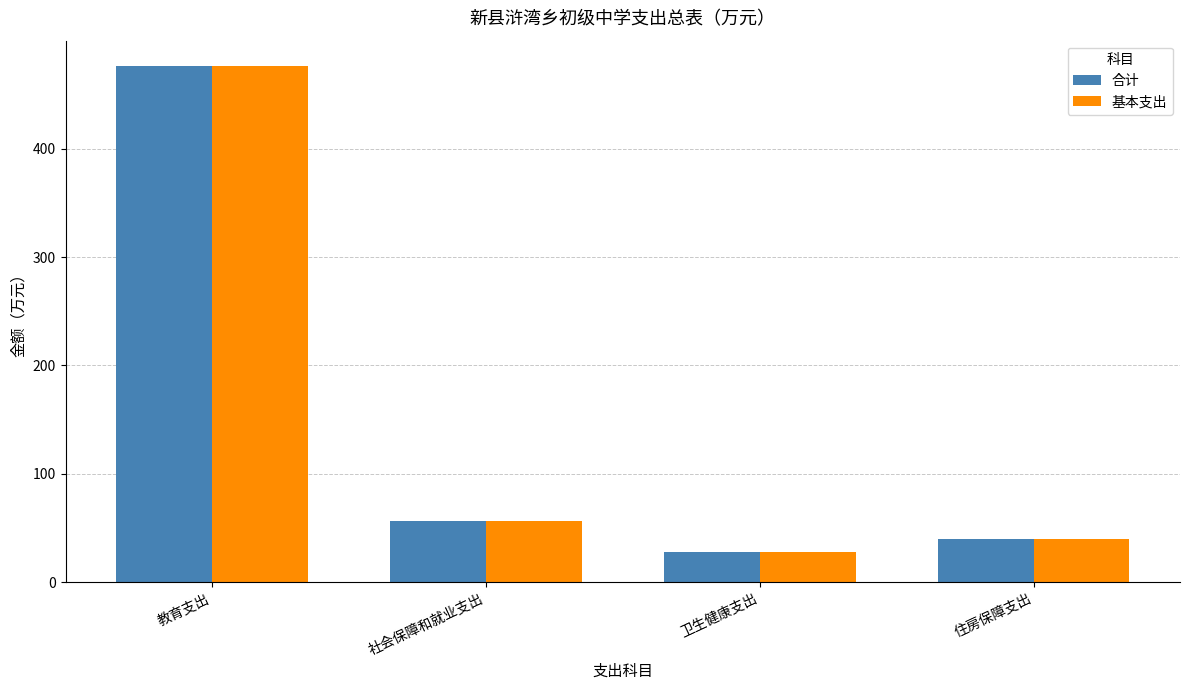

What is the value of the 基本支出 bar at the 1st from the left?

475.8